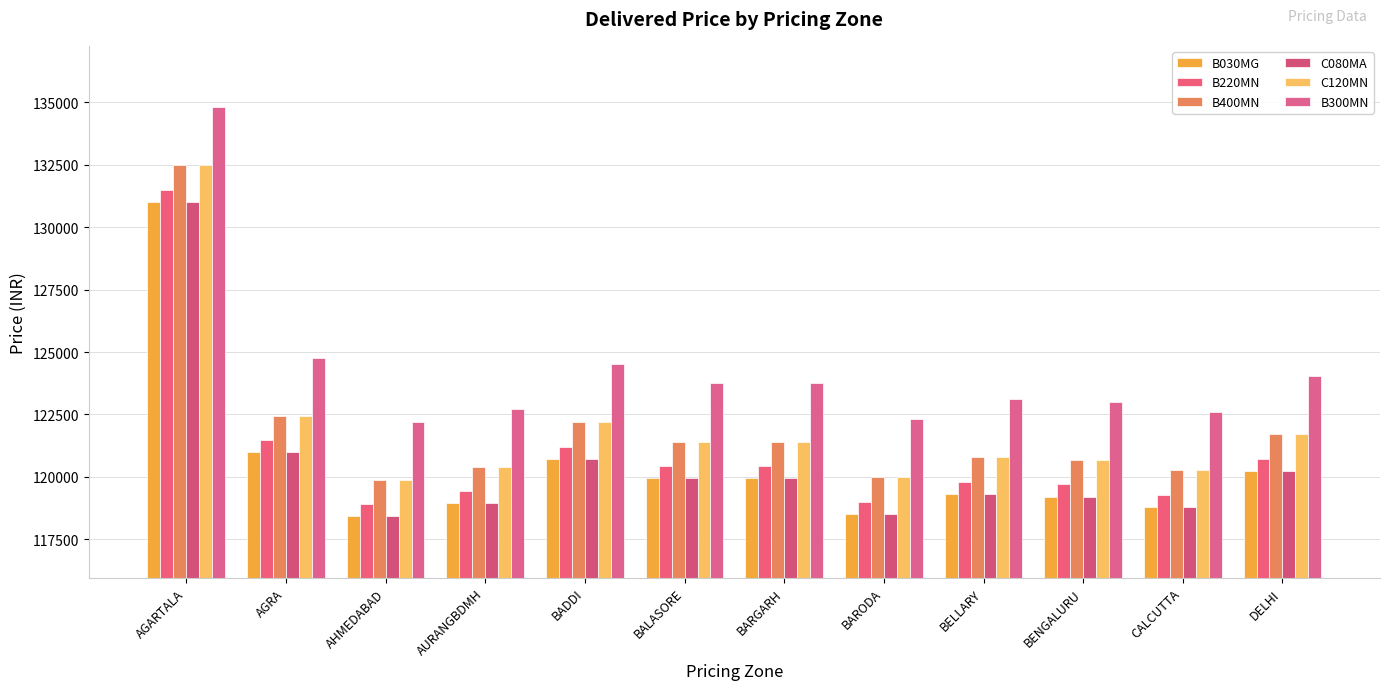

List the series in order of their peak value, highest first.

B300MN, B400MN, C120MN, B220MN, B030MG, C080MA